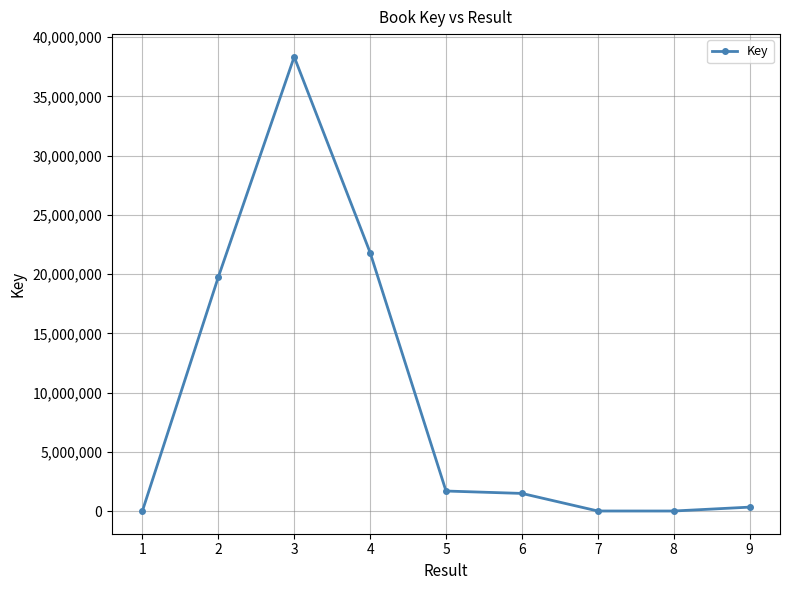

At which category does the data reach its first local peak?

3